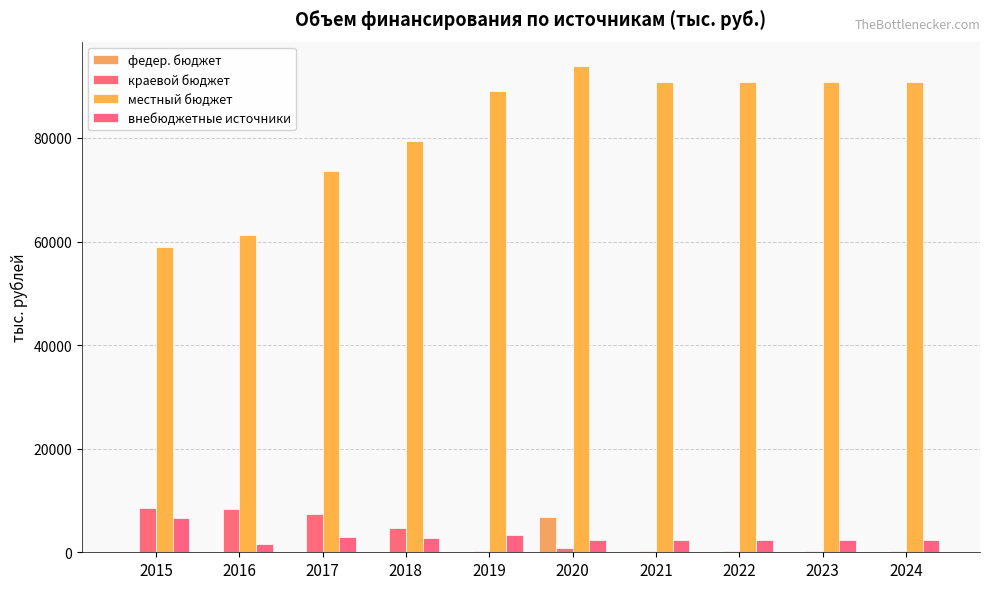

At how many categories does at least one series exceed 3897?

10